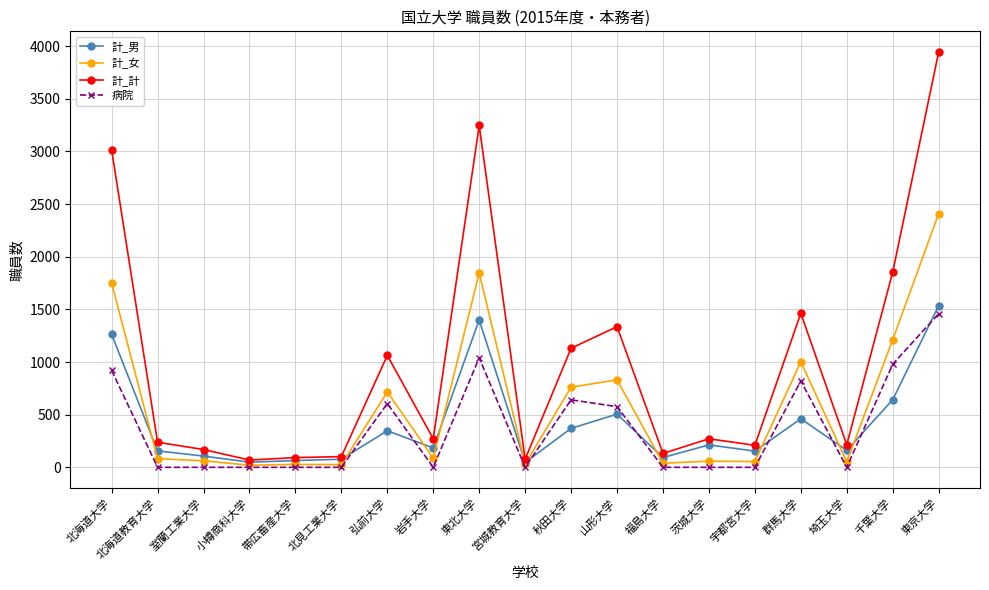

True or false: 計_男 has a value of 1535 at 東京大学.

True